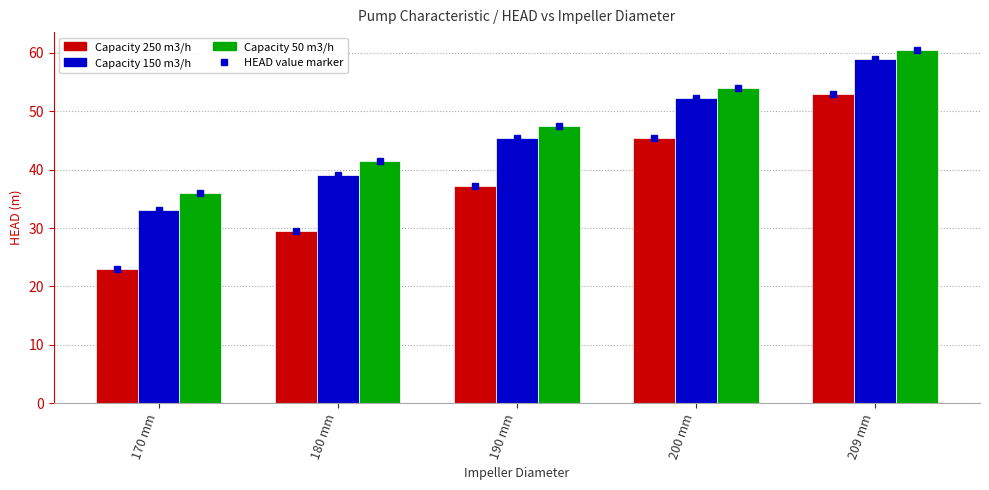

Which has a higher value, 209 mm or 180 mm?

209 mm